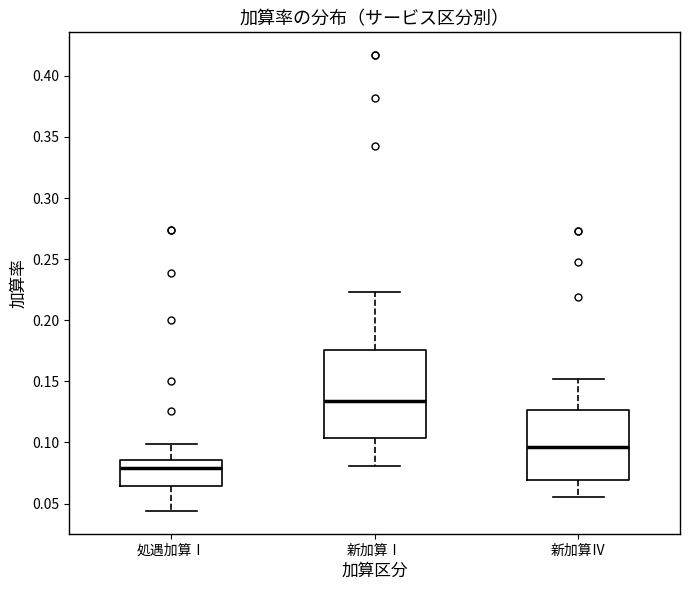

Reading left to right, read every box against the y-axis: the position of its median line, the range the box covers, and the ends of its whiskers. The values are not printed on the chart, so give them approximately, as read against the axis.

処遇加算Ⅰ: median 0.080, box 0.065 to 0.085, whiskers 0.045 to 0.100
新加算Ⅰ: median 0.135, box 0.105 to 0.175, whiskers 0.080 to 0.225
新加算Ⅳ: median 0.095, box 0.070 to 0.125, whiskers 0.055 to 0.150